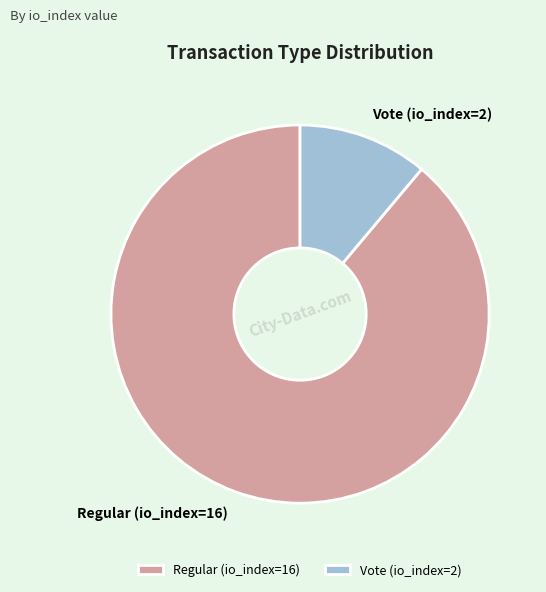

Between Regular (io_index=16) and Vote (io_index=2), which is larger?

Regular (io_index=16)